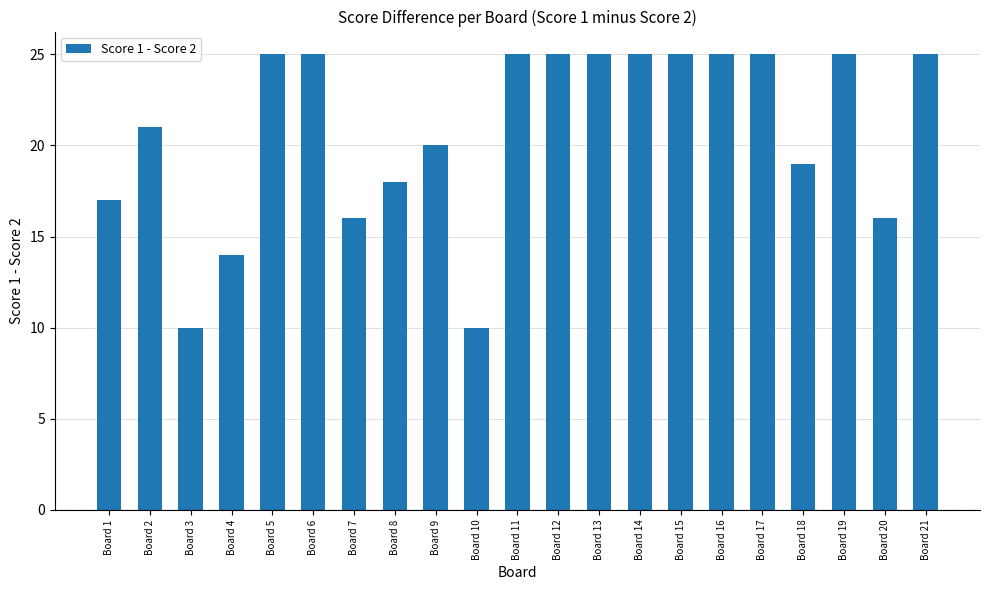

What is the smallest value displayed?

10